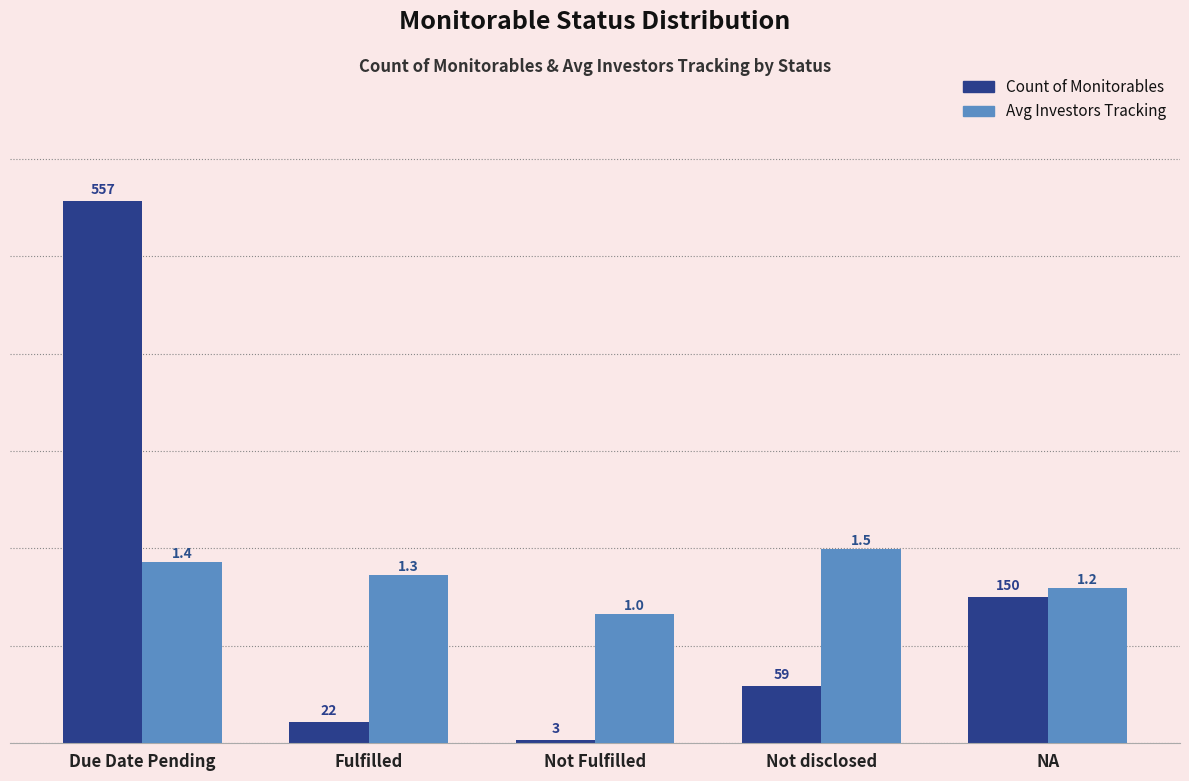

Reading left to right, list all the values displayed in this chart.

Count of Monitorables: 557.0	22.0	3.0	59.0	150.0
Avg Investors Tracking: 1.4	1.3	1.0	1.5	1.2